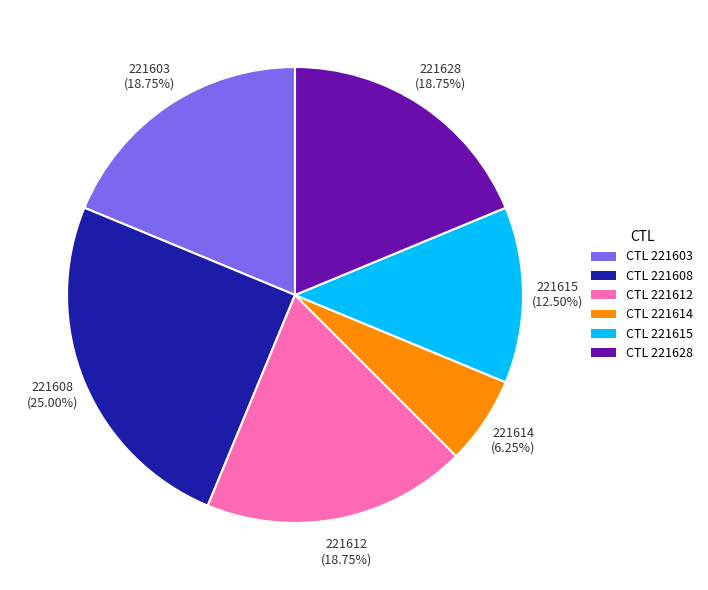

Is there a majority slice in this chart?

No